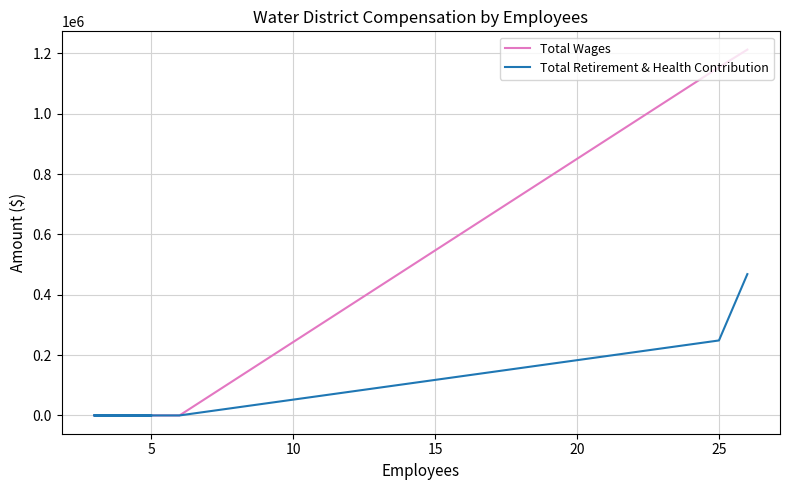

Which series has the widest spread of values?

Total Wages